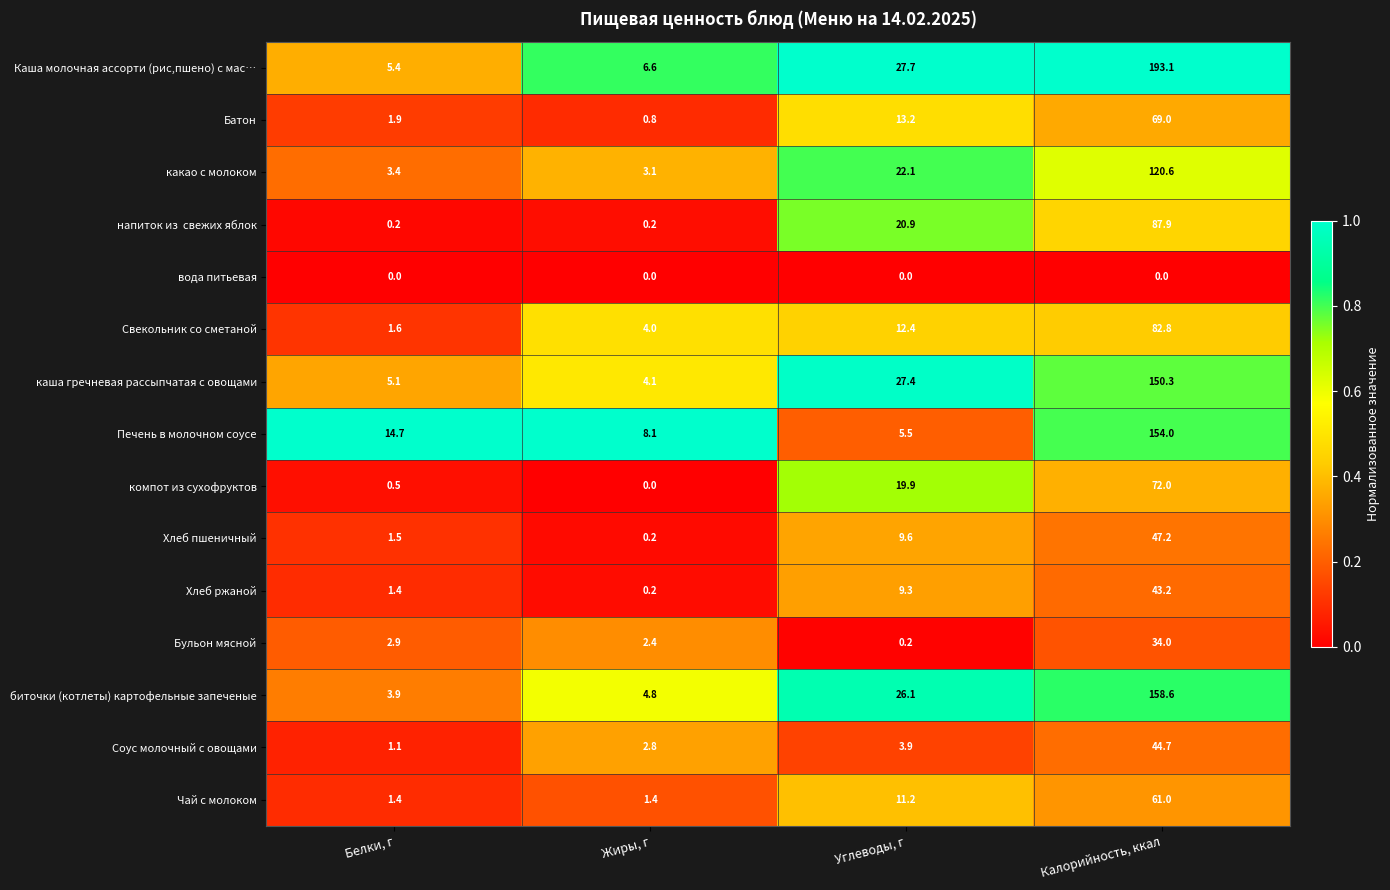

What is the total value across all series at Жиры, г?

38.7